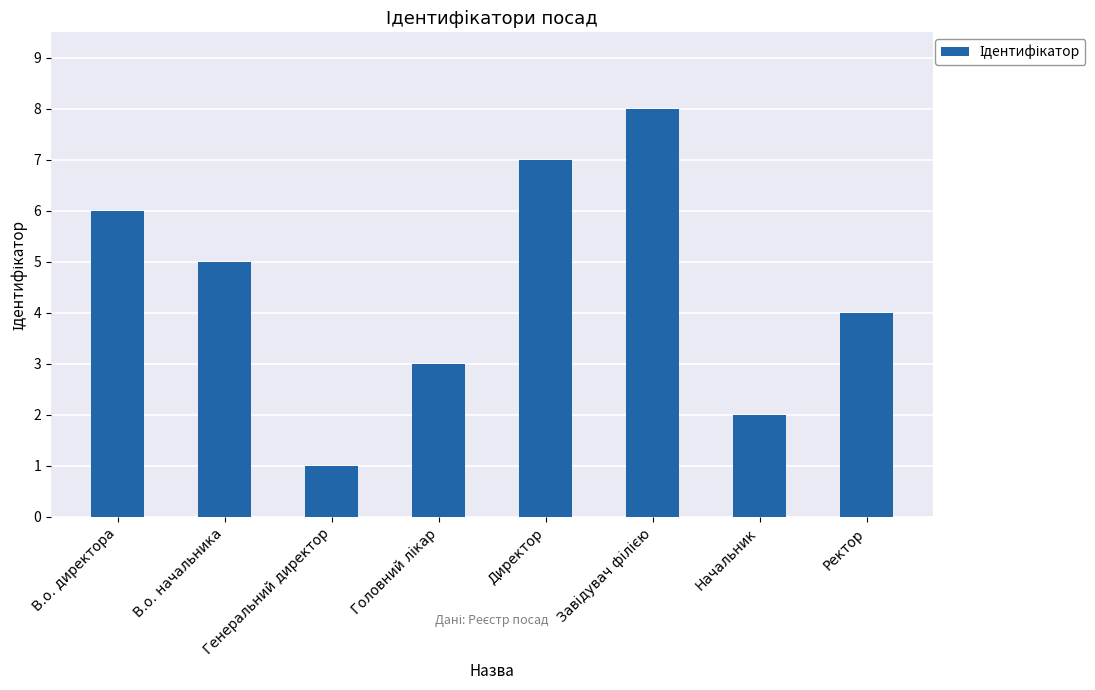

What is the greatest value displayed?

8